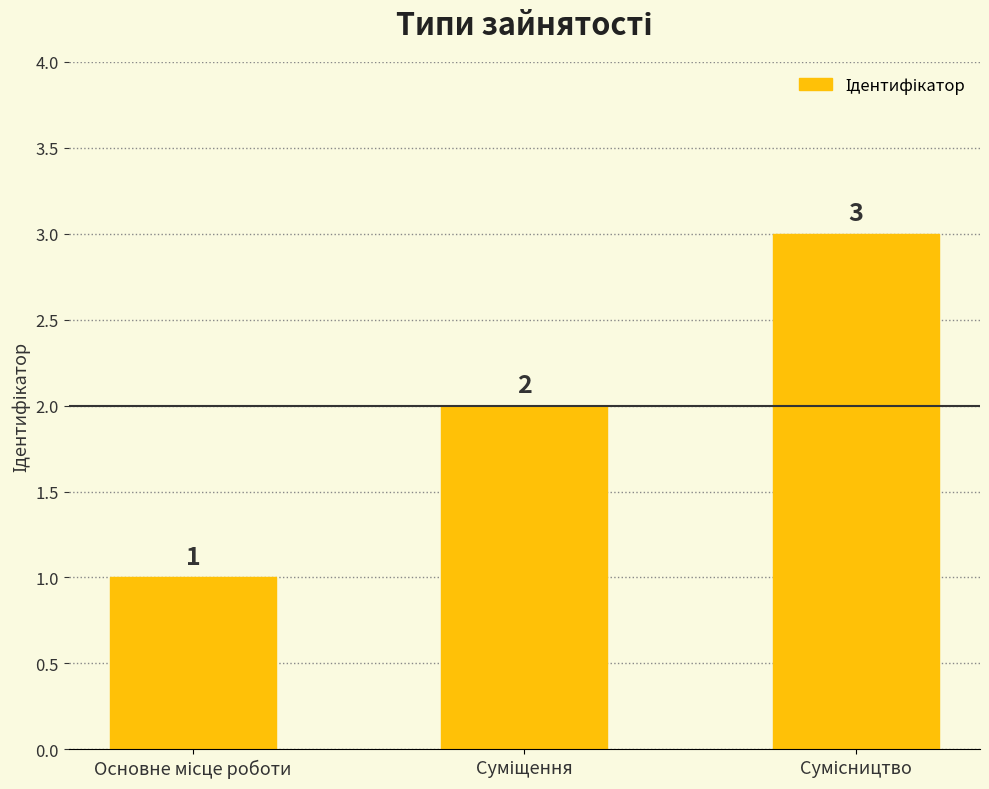

What is the greatest value displayed?

3